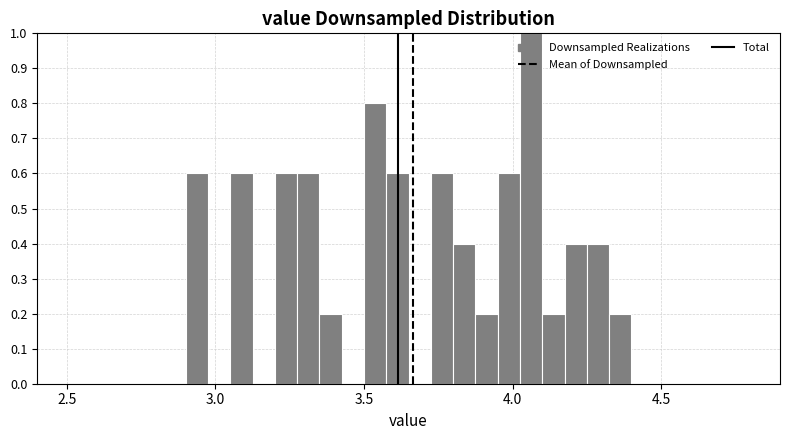

Read against the x-axis, roughly where is the centre of the tallest bar?

4.05